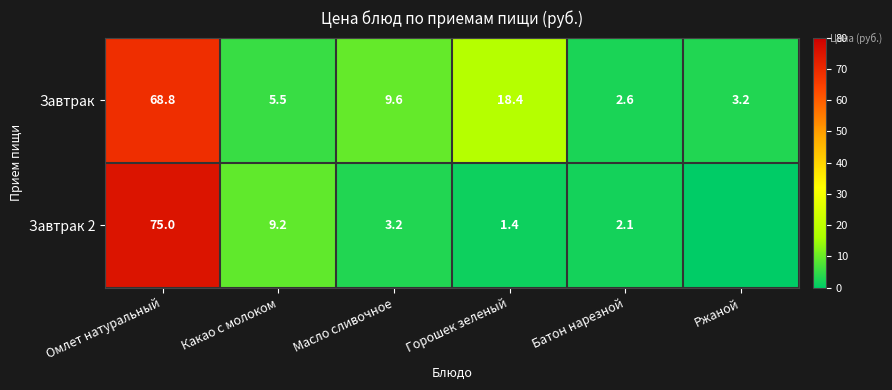

Is it true that Завтрак 2 equals 16.0 at Какао с молоком?

False